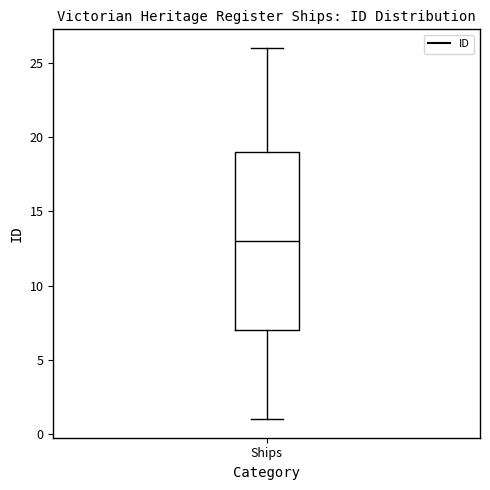

Read this box plot against the y-axis: the position of the median line, the range covered by the box, and the ends of both whiskers. The values are not printed on the chart, so give them approximately, as read against the axis.

median 13, box 7 to 19, whiskers 1 to 26